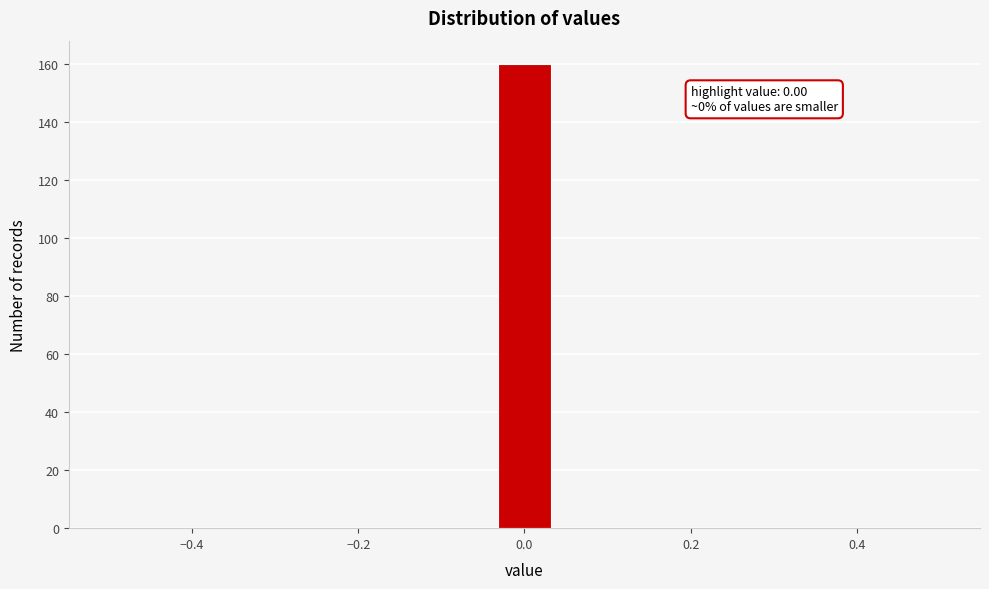

Read against the x-axis, roughly where is the centre of the tallest bar?

0.00